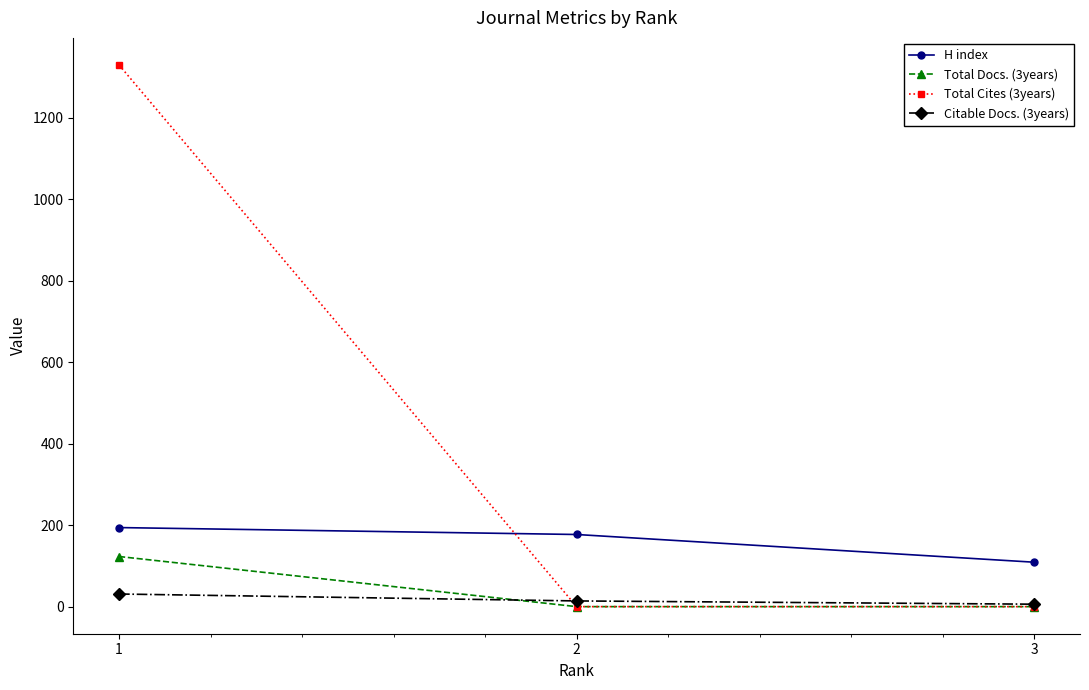

How many data points in Total Docs. (3years) are above 0?

1